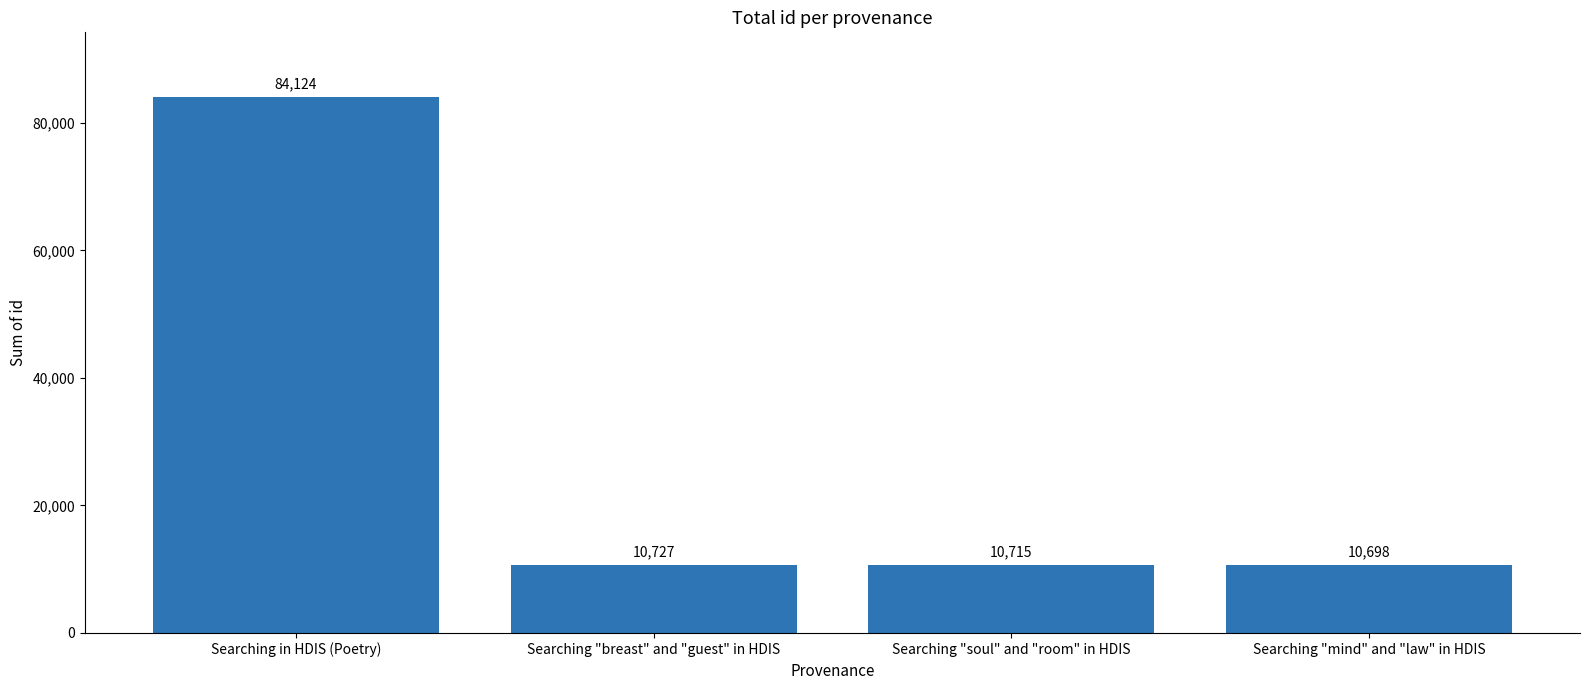

Which label corresponds to the smallest value in the chart?

Searching "mind" and "law" in HDIS